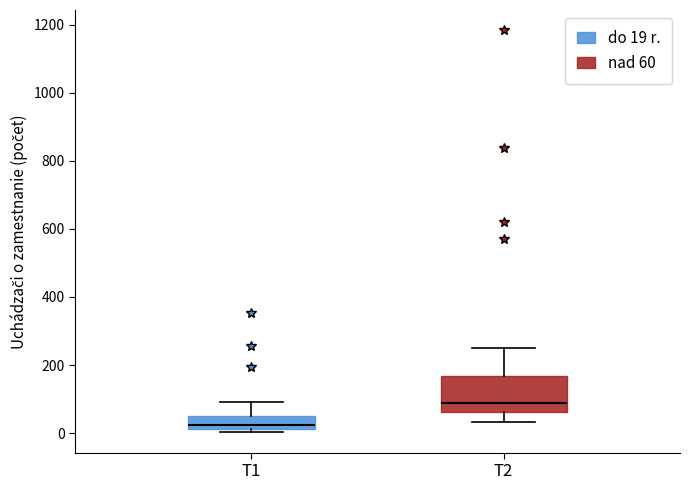

Reading left to right, read every box against the y-axis: the position of its median line, the range the box covers, and the ends of its whiskers. The values are not printed on the chart, so give them approximately, as read against the axis.

T1: median 20 (just above the box's lower edge), box 20 to 60, whiskers 0 to 100
T2: median 100, box 60 to 160, whiskers 40 to 240